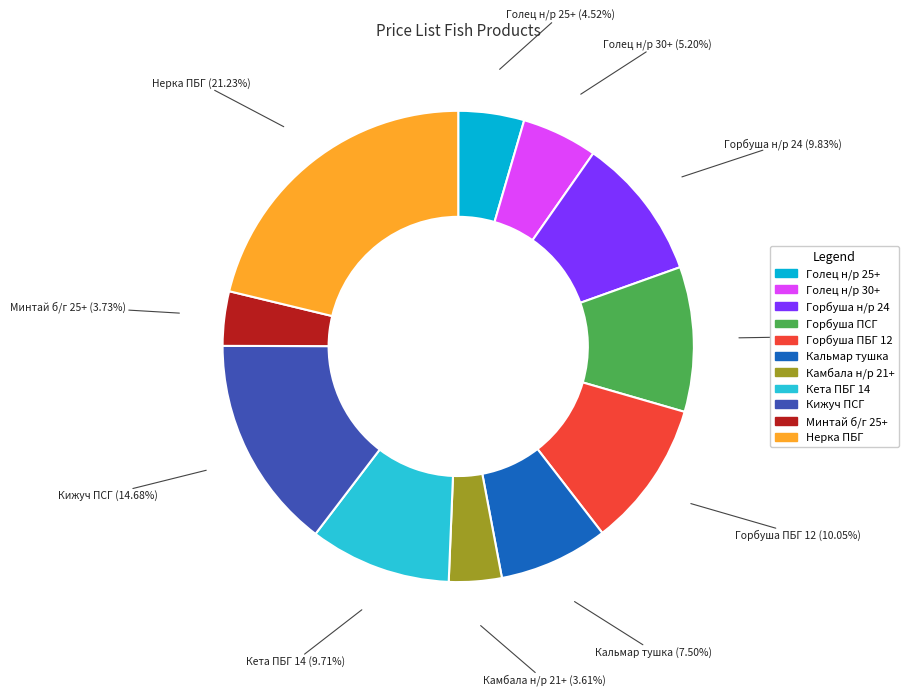

Does Кета ПБГ 14 account for over 50% of the chart?

No